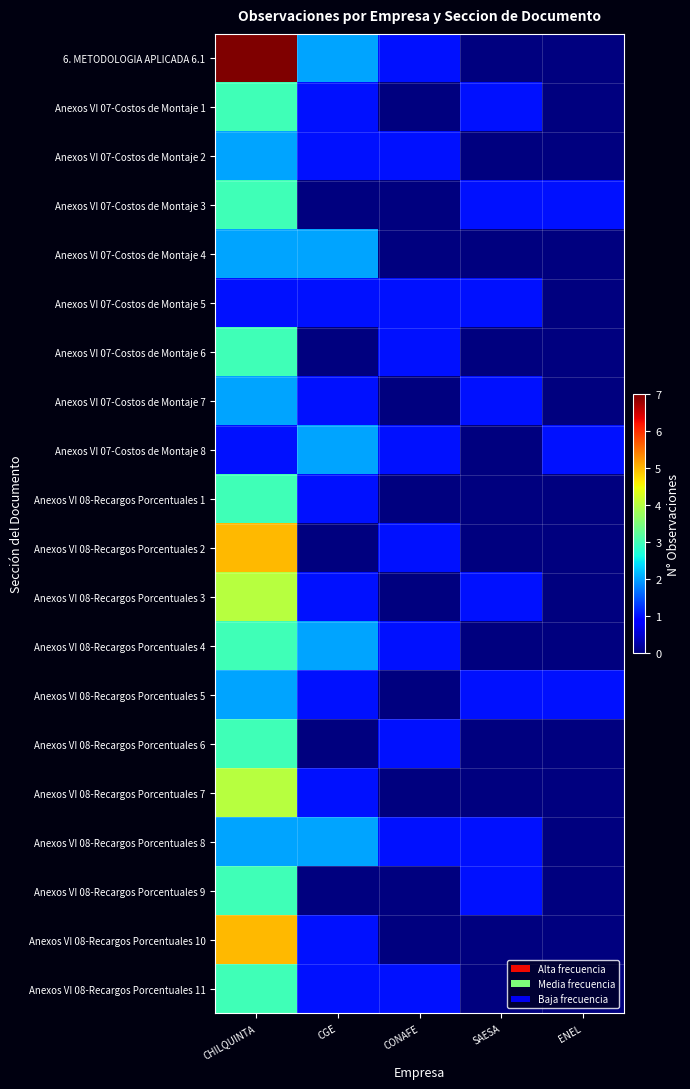

What is the maximum value shown in the chart?

7